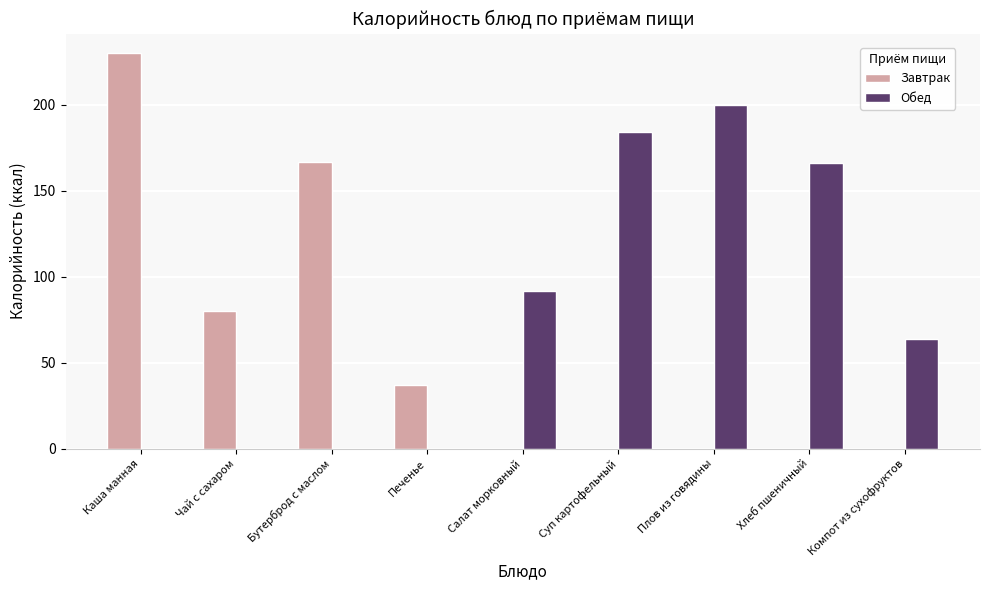

Reading left to right, list all the values displayed in this chart.

Завтрак: 230	80	167	37	0	0	0	0	0
Обед: 0	0	0	0	92	184	200	166	64